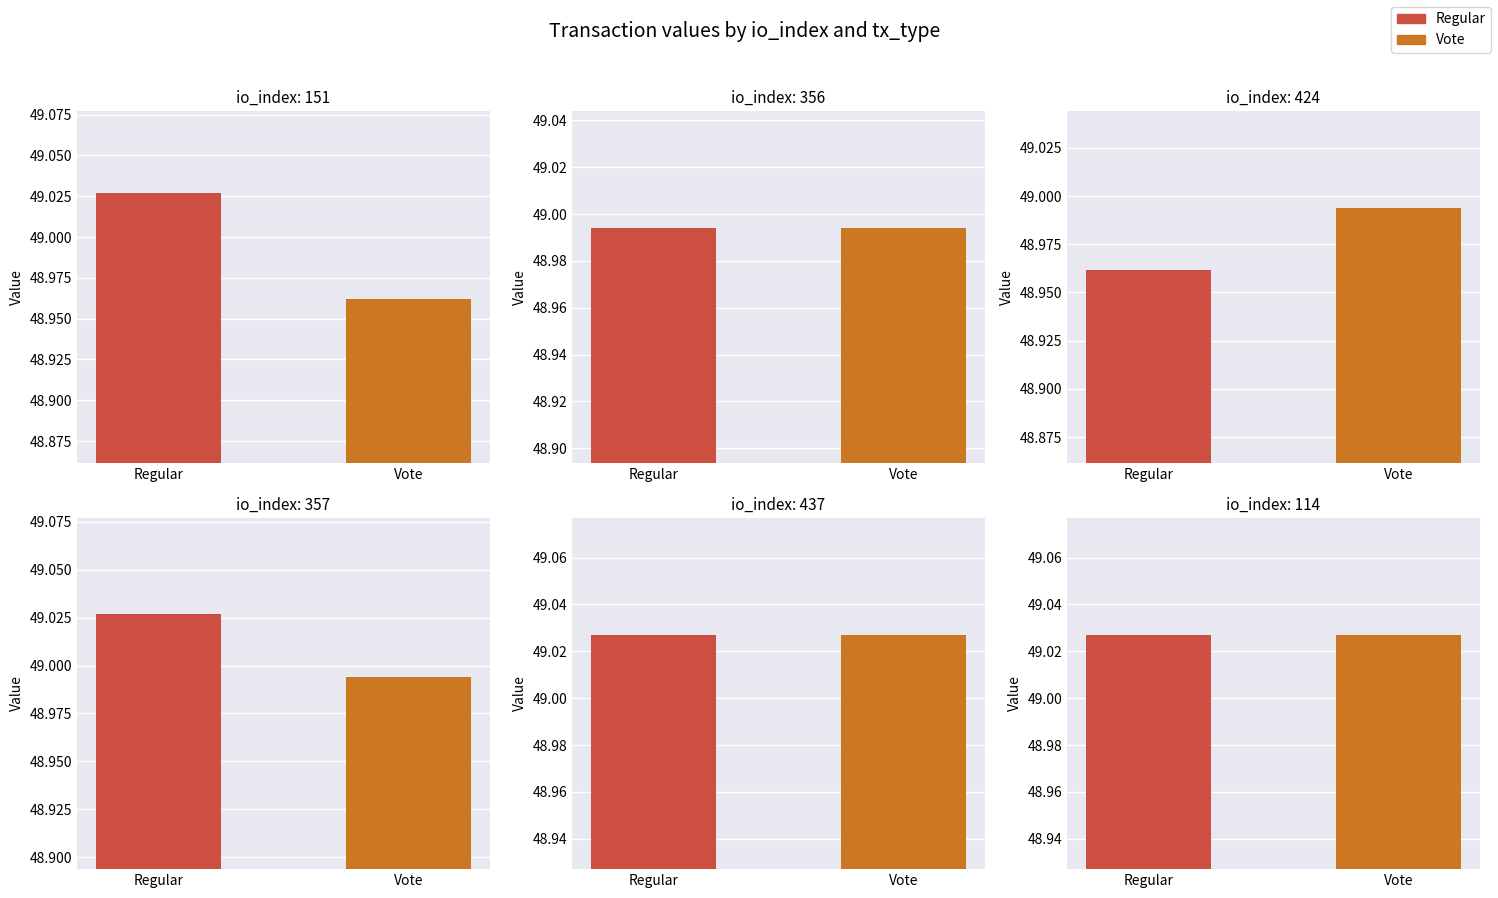

Is it true that Vote equals 49.0 at 424?

True